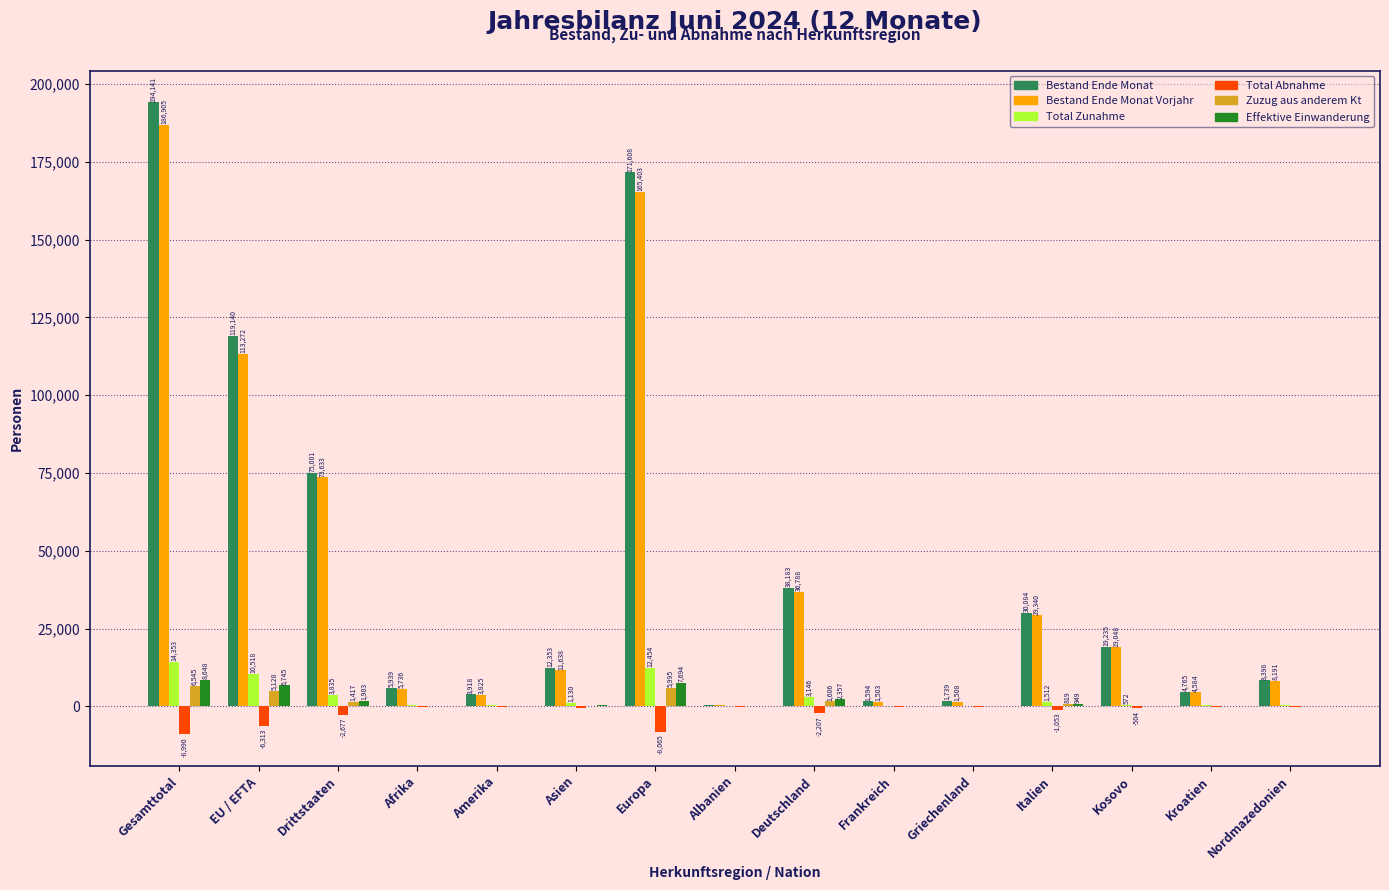

What is the approximate value of Zuzug aus anderem Kt at Kroatien?

170